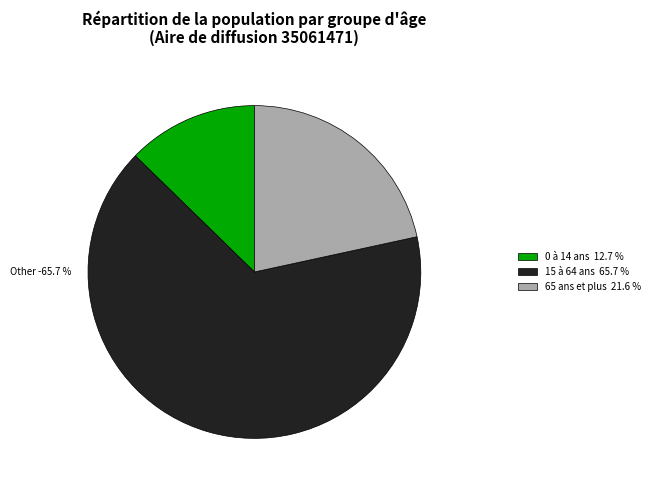

To the nearest percent, what portion does 15 à 64 ans represent?

66%